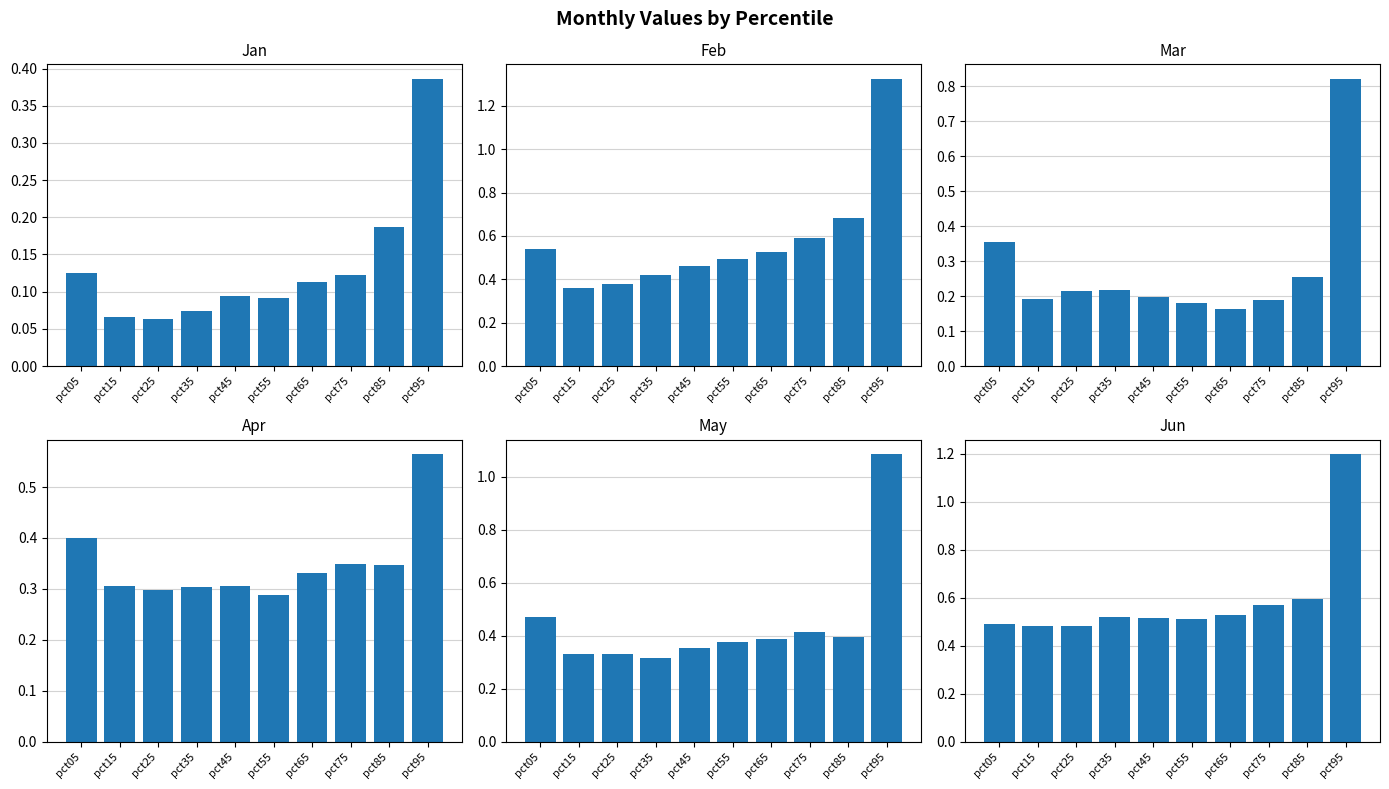

Which category has the highest value in the Feb series?

pct95